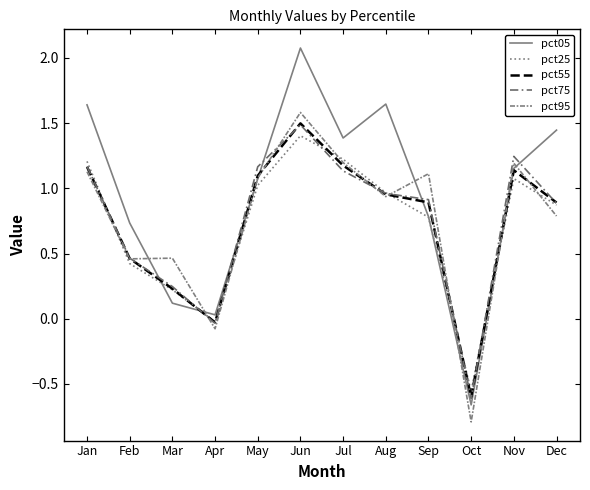

At which category is the sum across all series the highest?

Jun